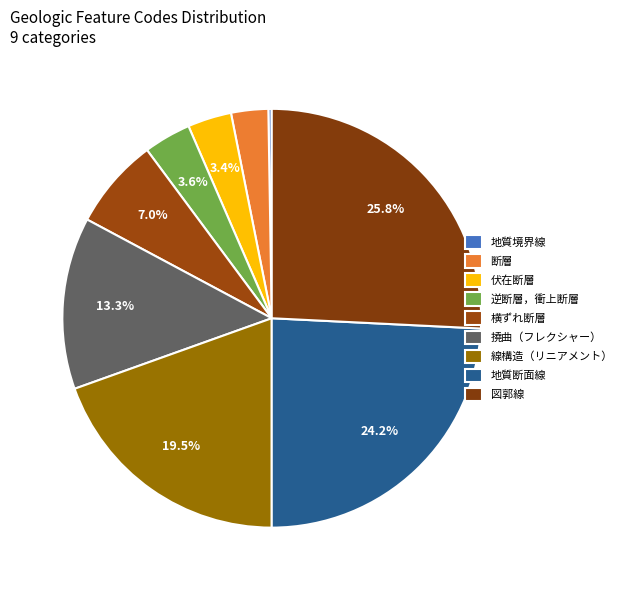

Which slice is the largest?

図郭線